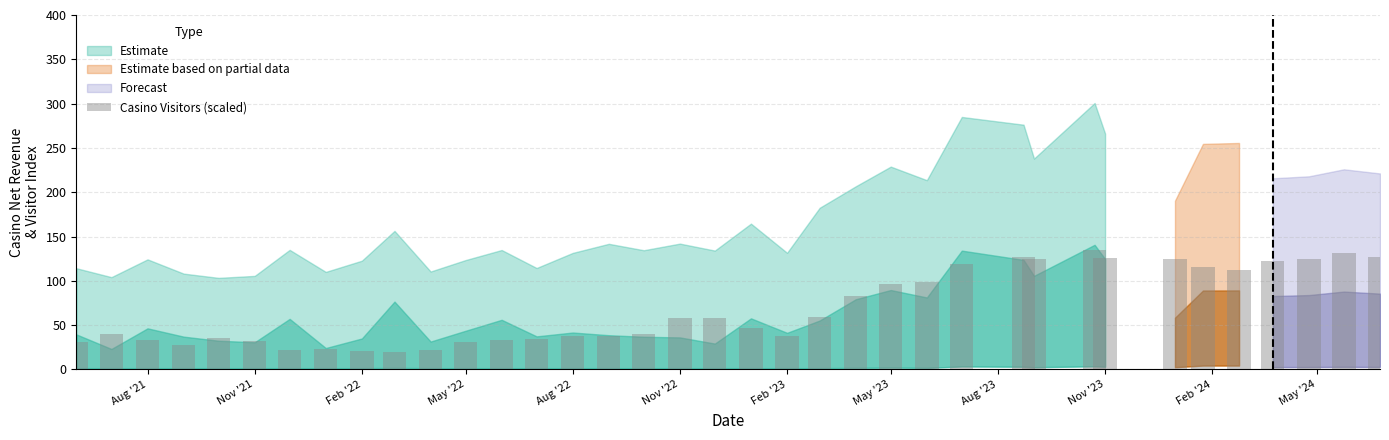

What is the minimum value shown in the chart?

19.4